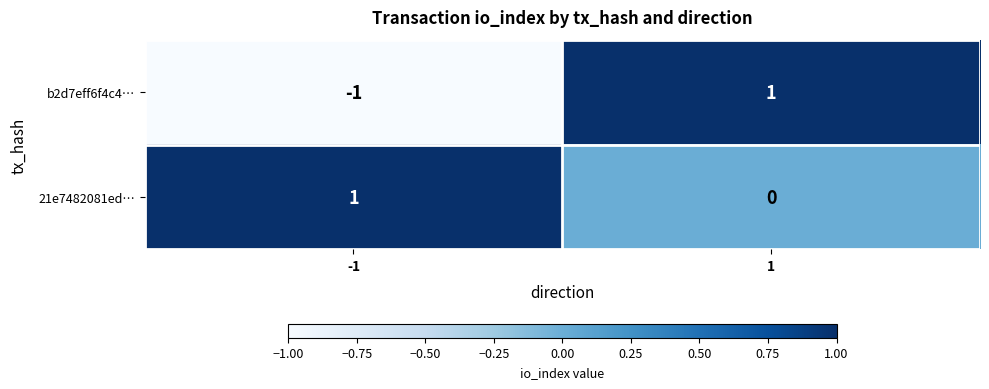

Which series has the widest spread of values?

b2d7eff6f4c4…